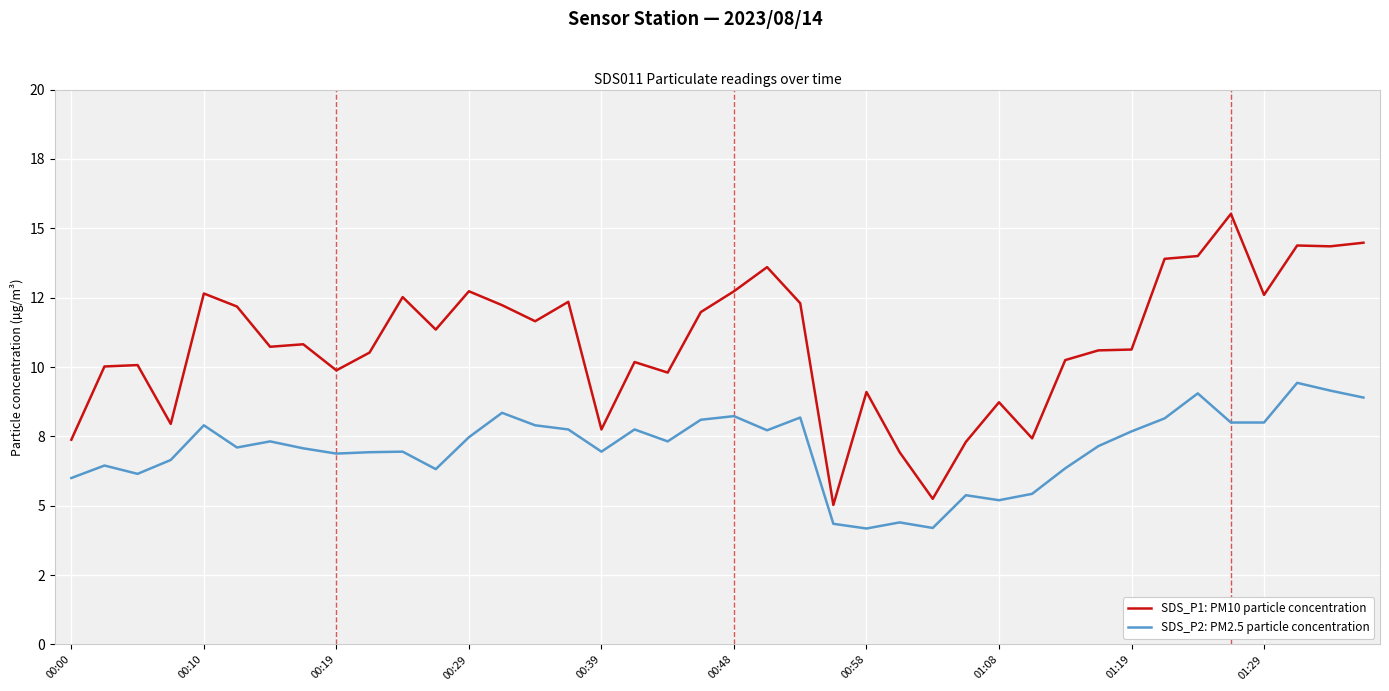

Is this an area chart (filled region under the line)?

No